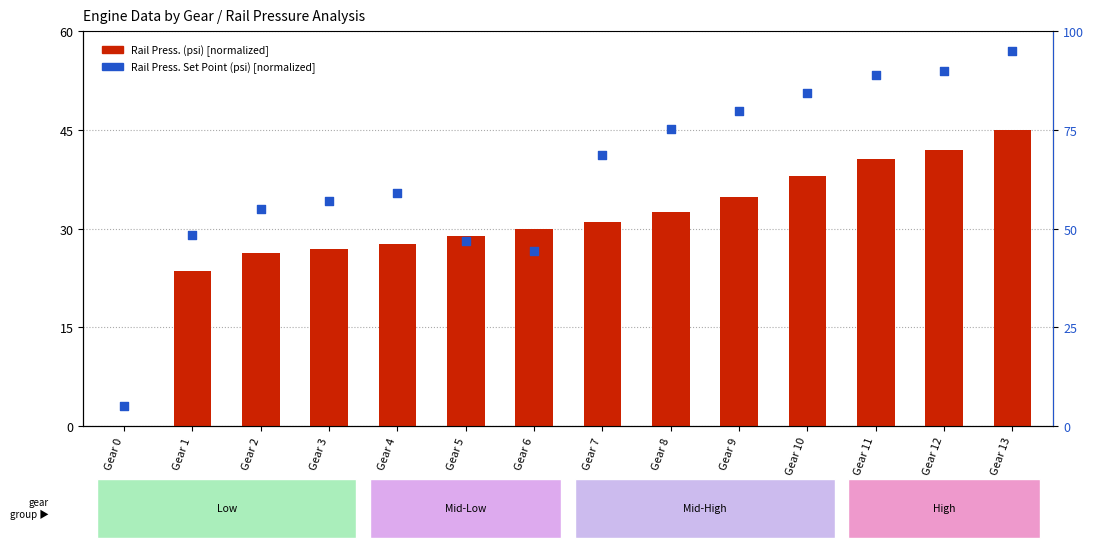

Which series has the widest spread of Y values?

Rail Press. Set Point (psi)